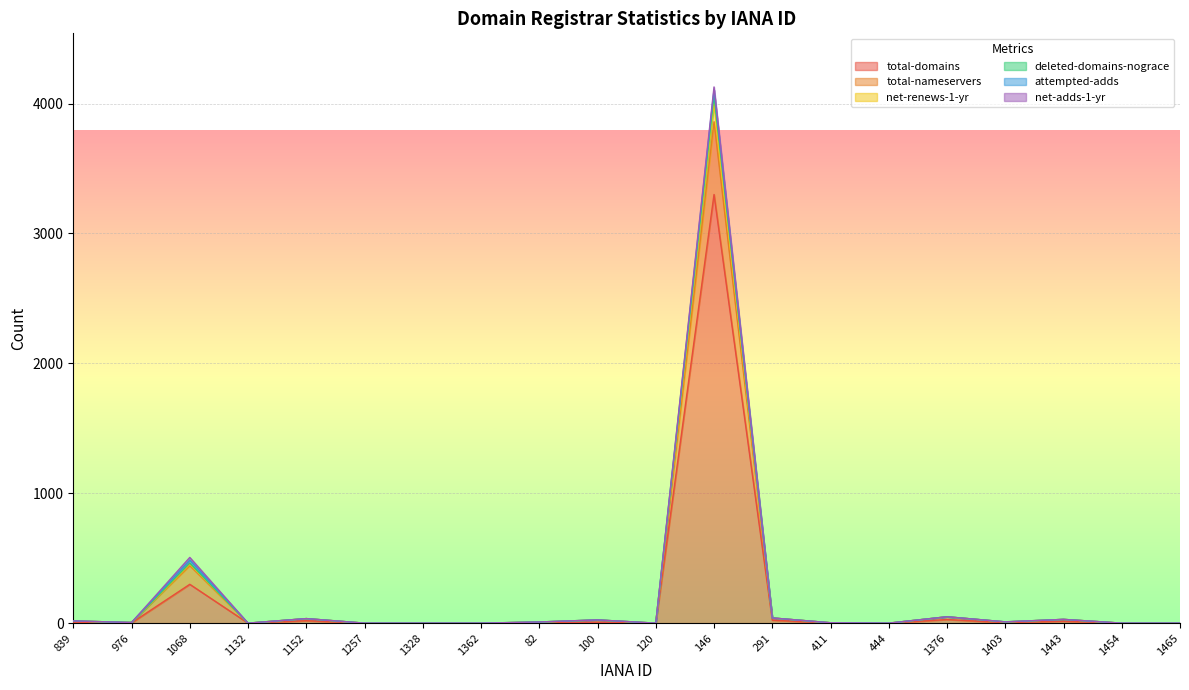

At which label does total-domains reach its peak?

146